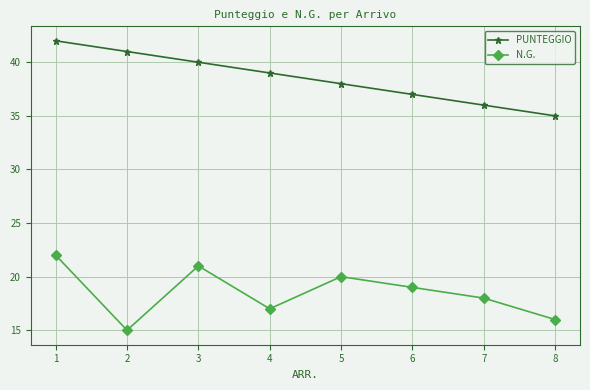

Is it true that PUNTEGGIO equals 58 at 4?

False